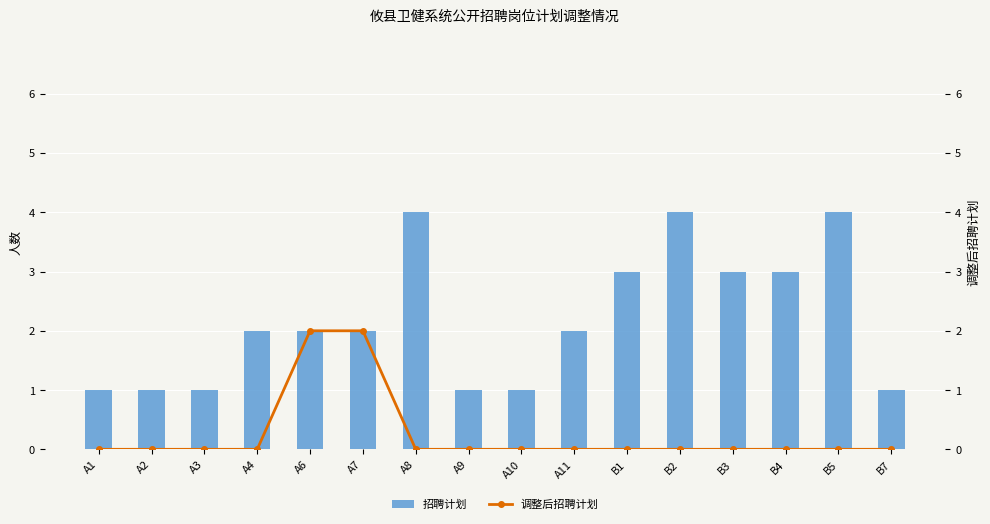

Reading left to right, what are all the values shown in this chart?

招聘计划: 1	1	1	2	2	2	4	1	1	2	3	4	3	3	4	1
调整后招聘计划: 0	0	0	0	2	2	0	0	0	0	0	0	0	0	0	0